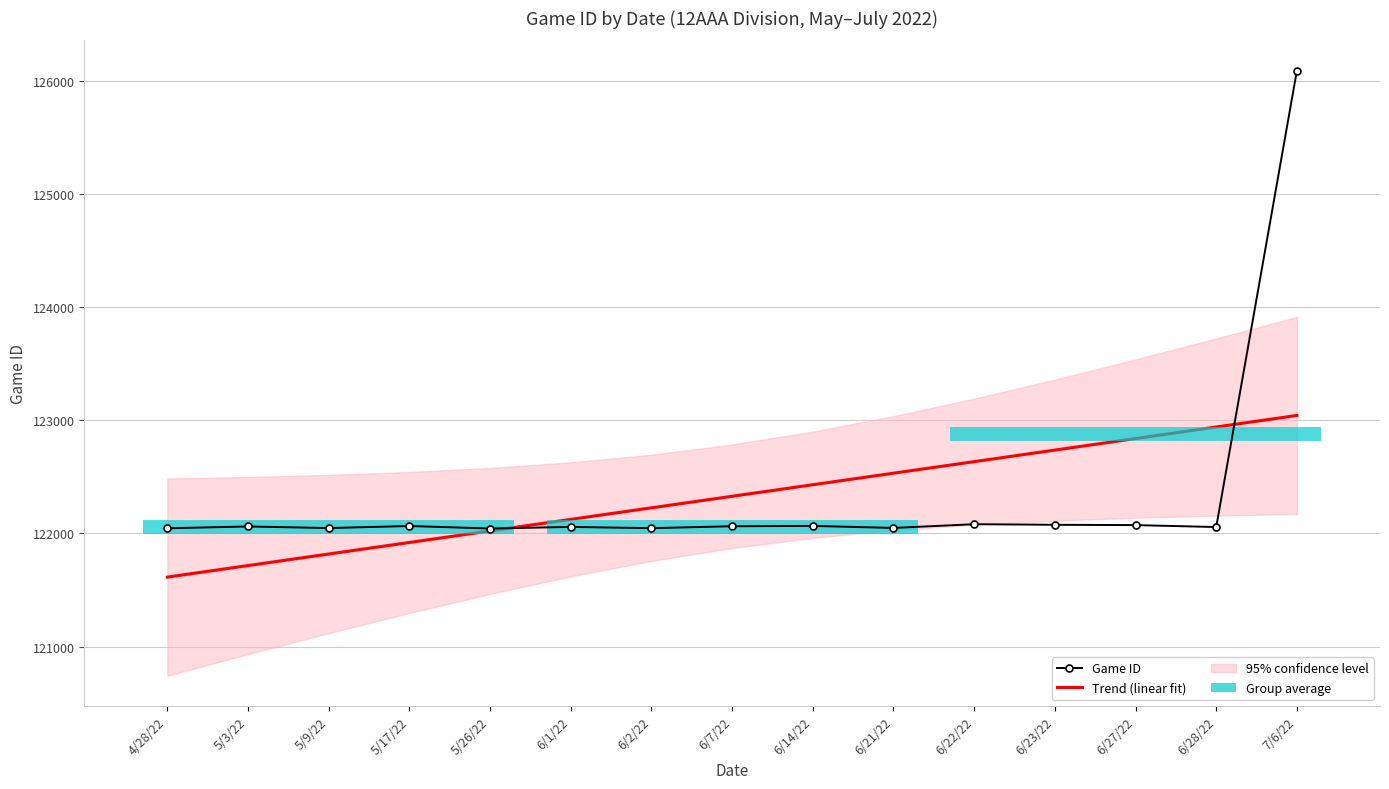

At how many categories does at least one series exceed 125063?

1